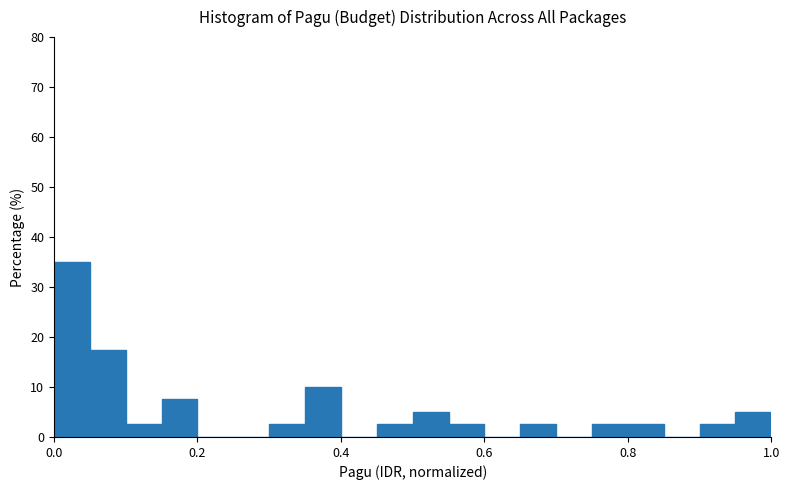

Read against the x-axis, roughly where is the centre of the tallest bar?

0.02